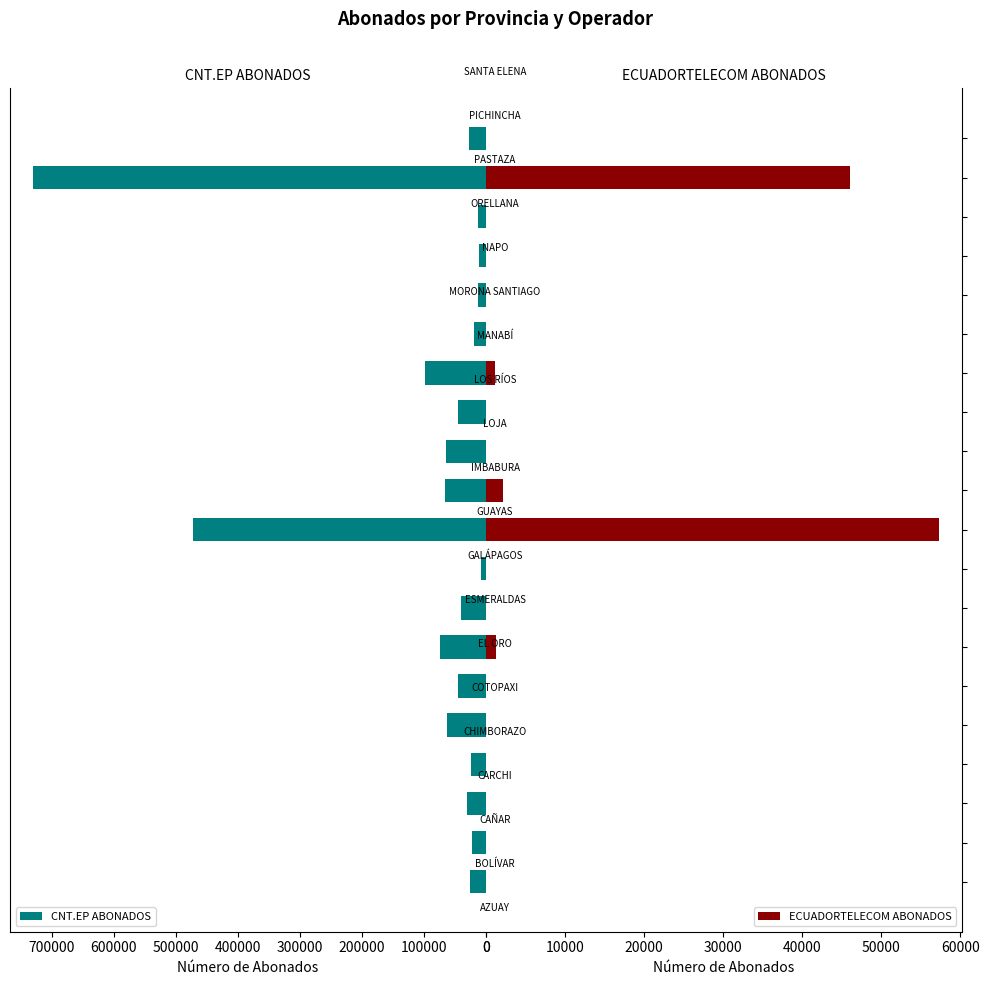

True or false: CNT.EP ABONADOS has a value of 19670 at 14.

True